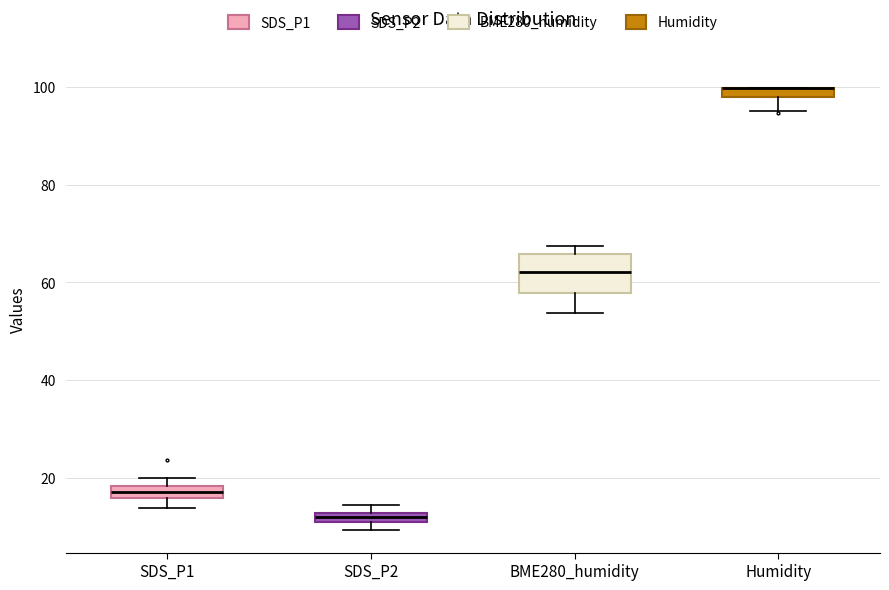

Where is the lower edge of the box for Humidity on the y-axis? The values are not printed on the chart, so give them approximately, as read against the axis.

98